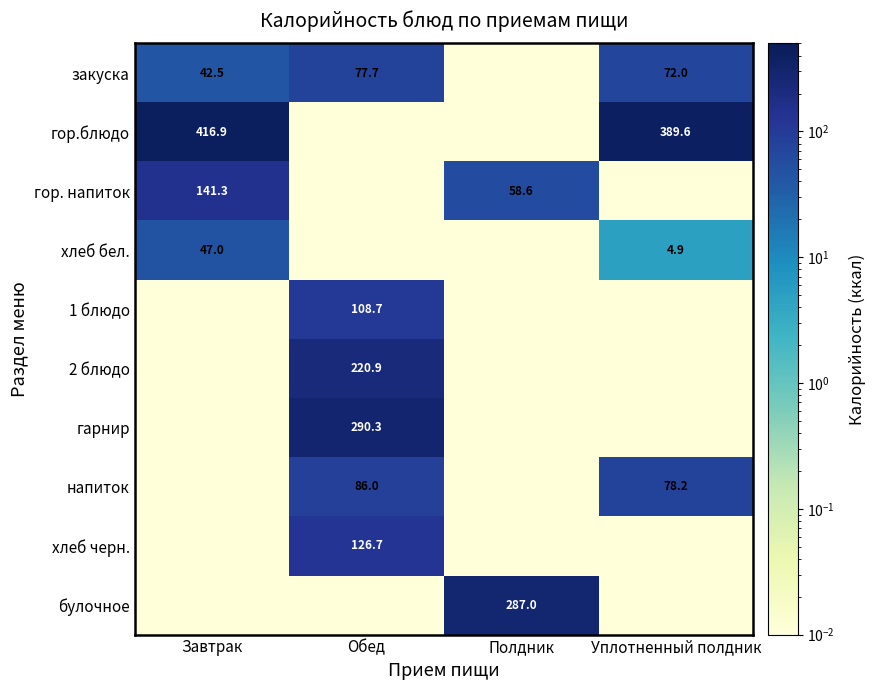

List the series in order of their peak value, highest first.

гор.блюдо, гарнир, булочное, 2 блюдо, гор. напиток, хлеб черн., 1 блюдо, напиток, закуска, хлеб бел.